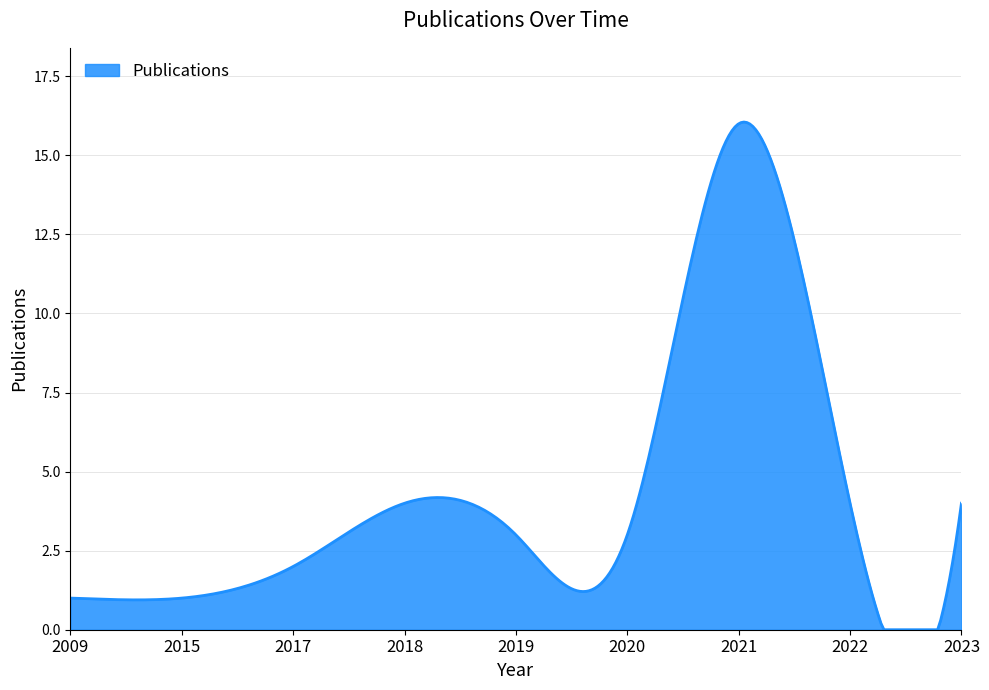

What is the greatest value displayed?

16.1